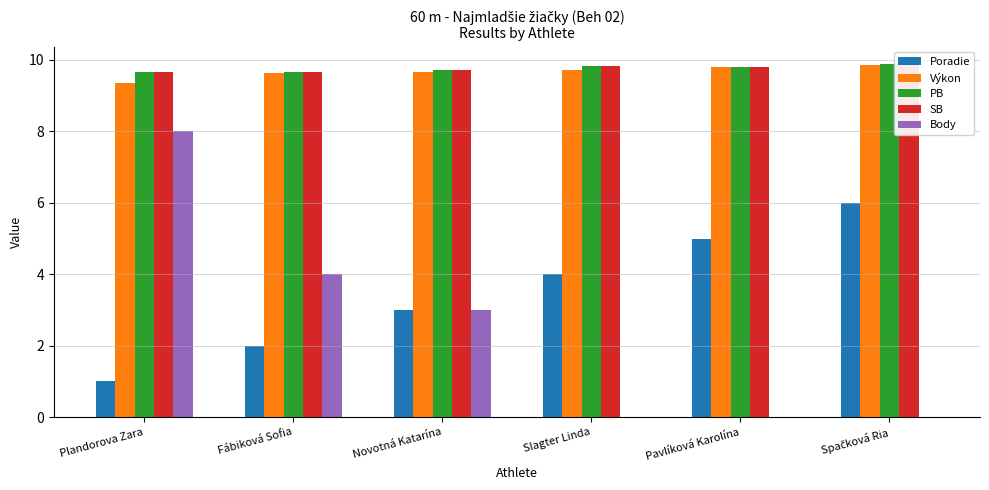

Rank the series at Fábiková Sofia from lowest to highest value.

Poradie, Body, Výkon, PB, SB